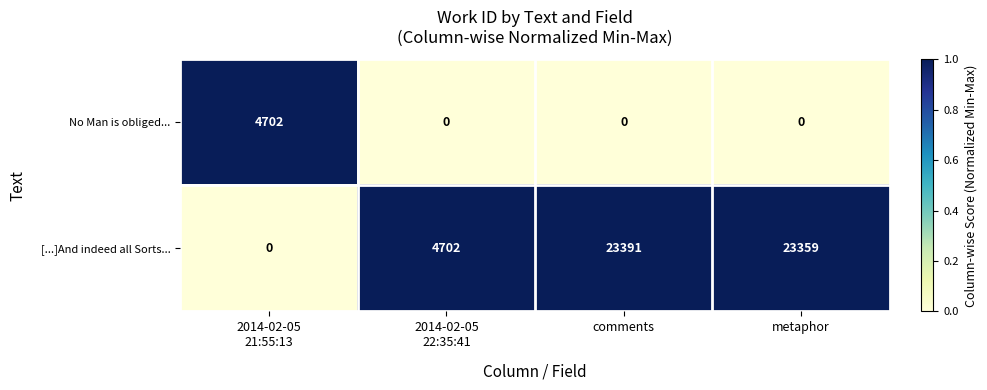

List the series in order of their overall mean, lowest first.

No Man is obliged..., [...]And indeed all Sorts...